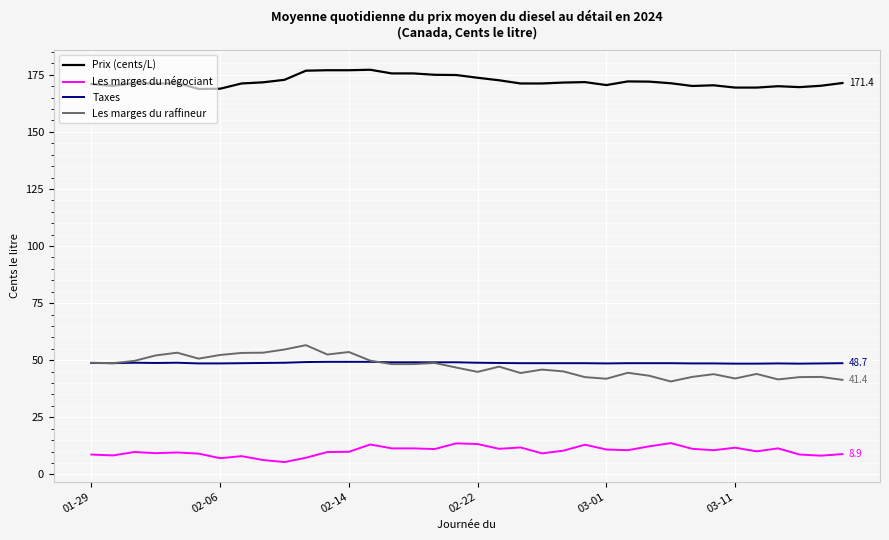

Which series has the largest total across all categories?

Prix (cents/L)